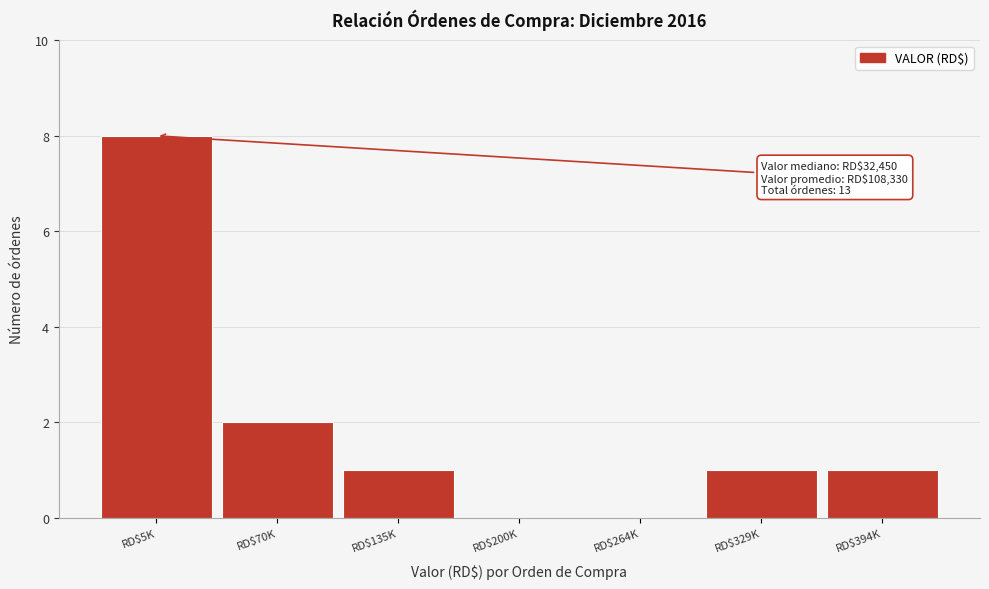

At which label is the value closest to 4?

RD$70K